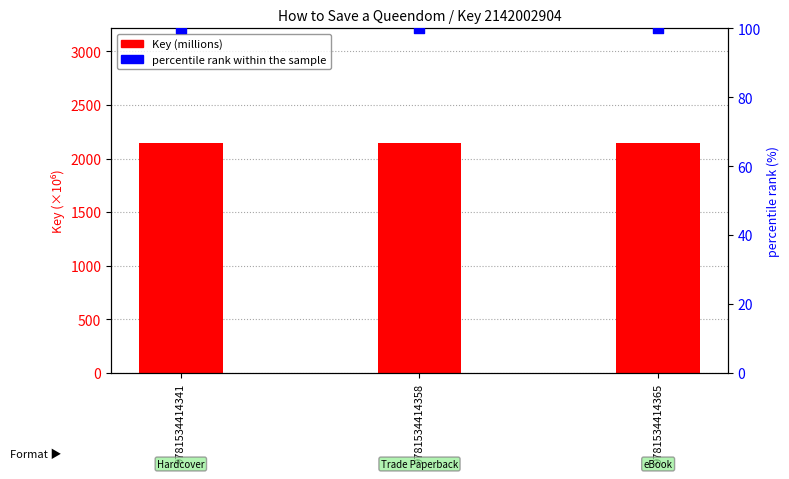

Which series contains the lowest Y value?

percentile rank within the sample